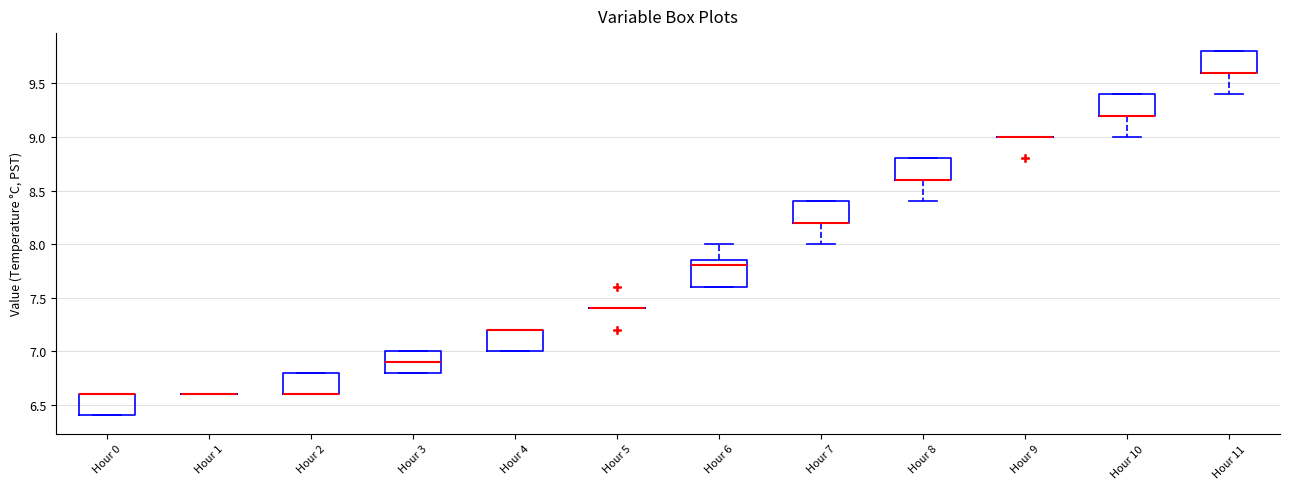

Reading left to right, transcribe this box plot: for each box, give where its median line is, the range the box spans, and where its two whiskers end, as read against the y-axis. The values are not printed on the chart, so give them approximately, as read against the axis.

Hour 0: median 6.60 (drawn on the box's upper edge), box 6.40 to 6.60, whiskers 6.40 to 6.60
Hour 1: box collapsed to a line at 6.60, whiskers 6.60 to 6.60
Hour 2: median 6.60 (drawn on the box's lower edge), box 6.60 to 6.80, whiskers 6.60 to 6.80
Hour 3: median 6.90, box 6.80 to 7.00, whiskers 6.80 to 7.00
Hour 4: median 7.20 (drawn on the box's upper edge), box 7.00 to 7.20, whiskers 7.00 to 7.20
Hour 5: box collapsed to a line at 7.40, whiskers 7.40 to 7.40
Hour 6: median 7.80, box 7.60 to 7.85, whiskers 7.60 to 8.00
Hour 7: median 8.20 (drawn on the box's lower edge), box 8.20 to 8.40, whiskers 8.00 to 8.40
Hour 8: median 8.60 (drawn on the box's lower edge), box 8.60 to 8.80, whiskers 8.40 to 8.80
Hour 9: box collapsed to a line at 9.00, whiskers 9.00 to 9.00
Hour 10: median 9.20 (drawn on the box's lower edge), box 9.20 to 9.40, whiskers 9.00 to 9.40
Hour 11: median 9.60 (drawn on the box's lower edge), box 9.60 to 9.80, whiskers 9.40 to 9.80